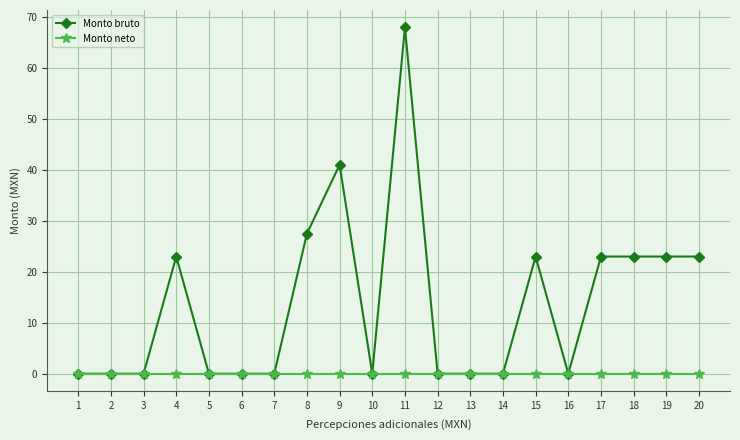

How many distinct data groups are displayed?

2